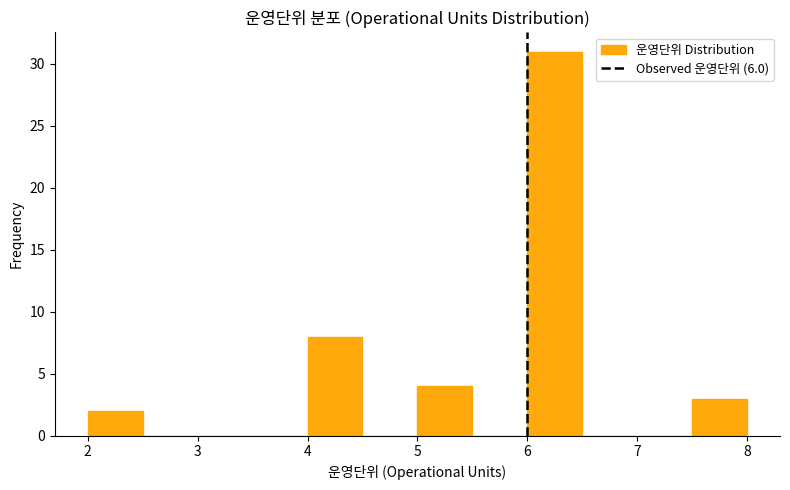

Reading left to right, transcribe this chart: for each bar, give the range it covers on the x-axis and its height. The values are not printed on the chart, so give them approximately, as read against the axis.

2.0 to 2.5: 2
2.5 to 3.0: 0
3.0 to 3.5: 0
3.5 to 4.0: 0
4.0 to 4.5: 8
4.5 to 5.0: 0
5.0 to 5.5: 4
5.5 to 6.0: 0
6.0 to 6.5: 31
6.5 to 7.0: 0
7.0 to 7.5: 0
7.5 to 8.0: 3